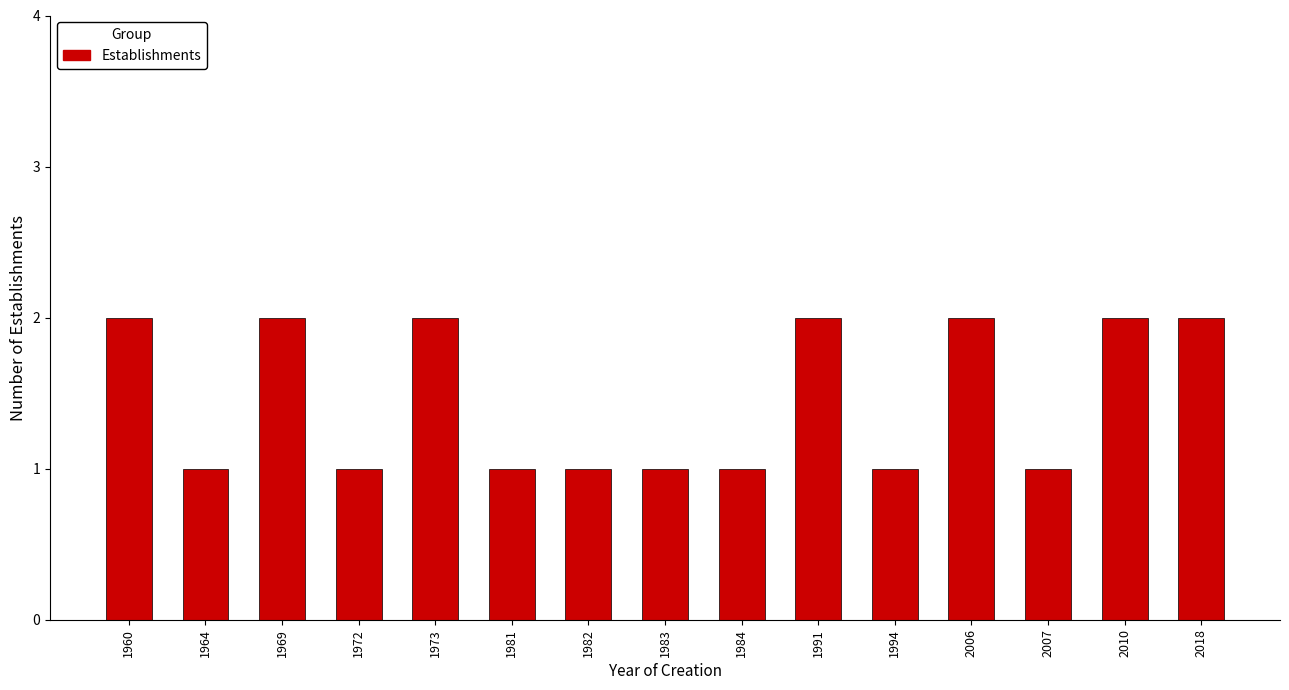

Reading right to left, list all the values displayed in this chart.

2	2	1	2	1	2	1	1	1	1	2	1	2	1	2